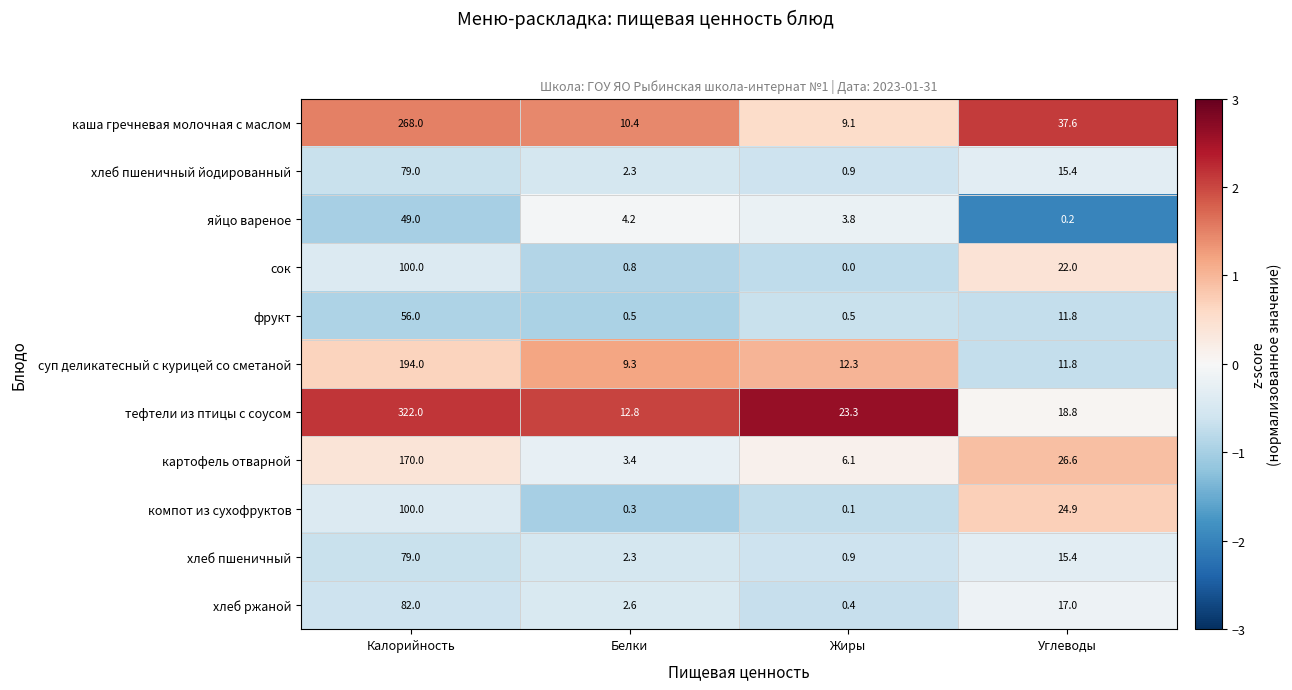

The value of картофель отварной at Жиры is 9.9. True or false?

False